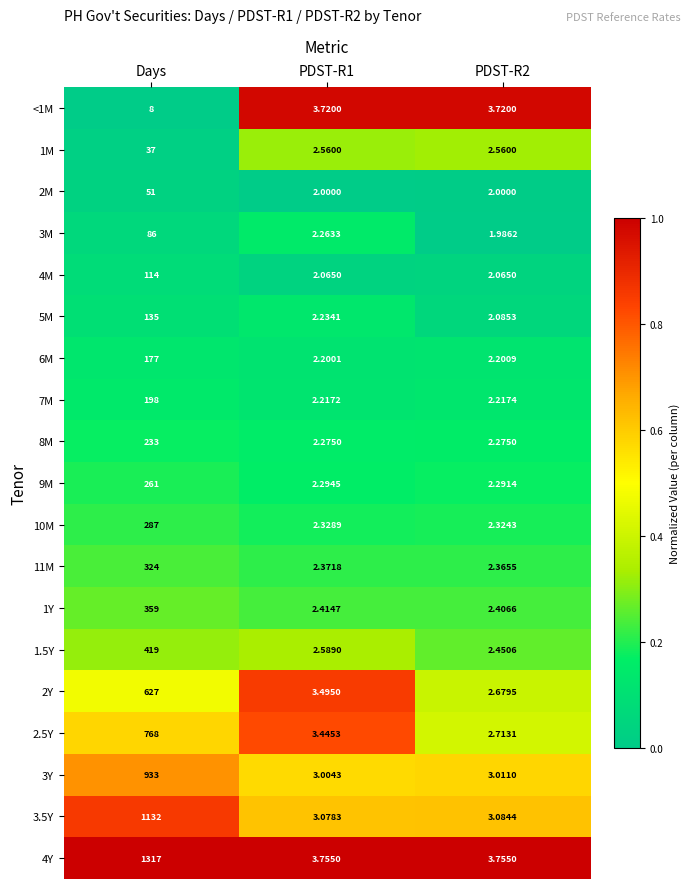

Which category has the highest value in the 3M series?

Days